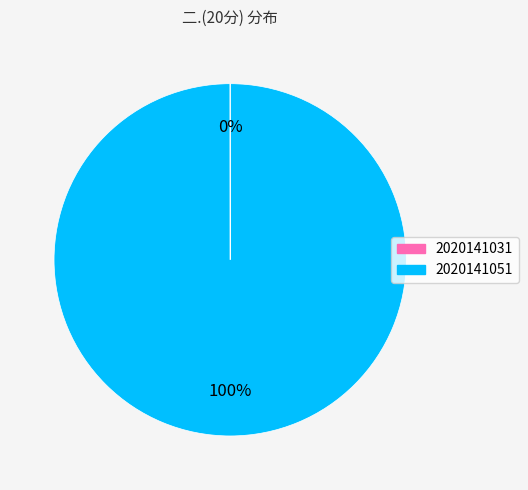

To the nearest percent, what is the average slice percentage?

50%